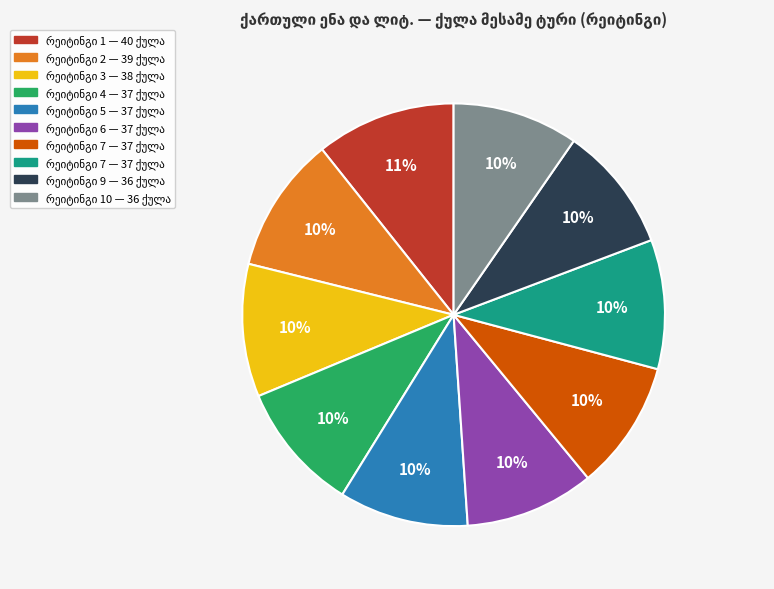

Does any single category account for the majority?

No